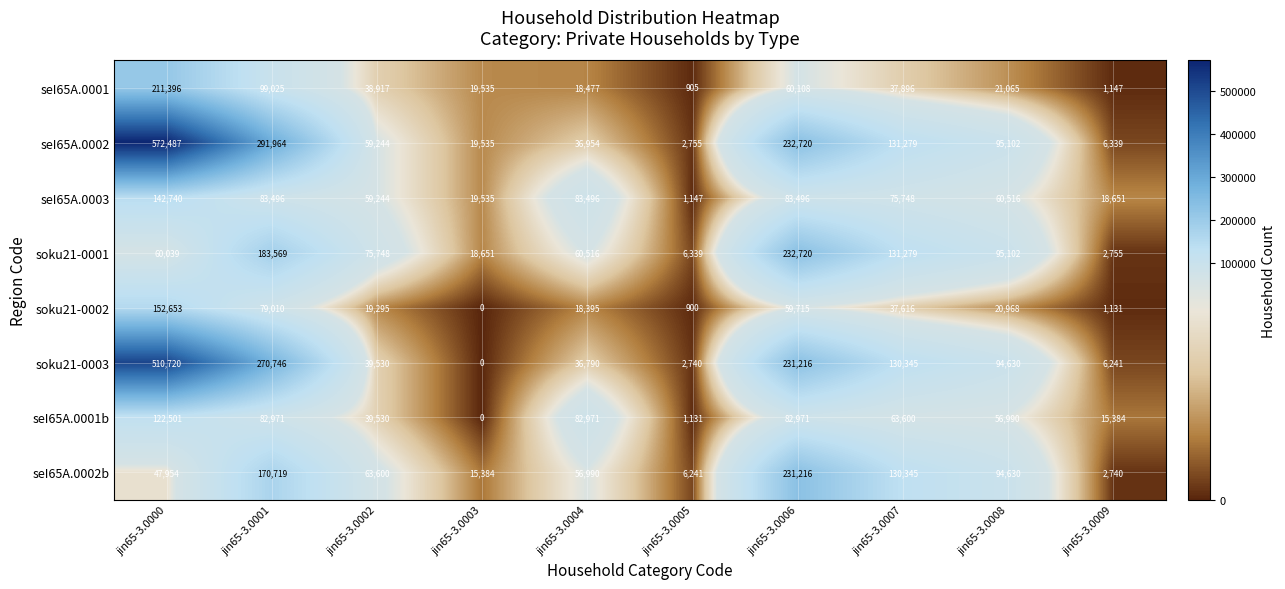

What is the greatest value displayed?

572487